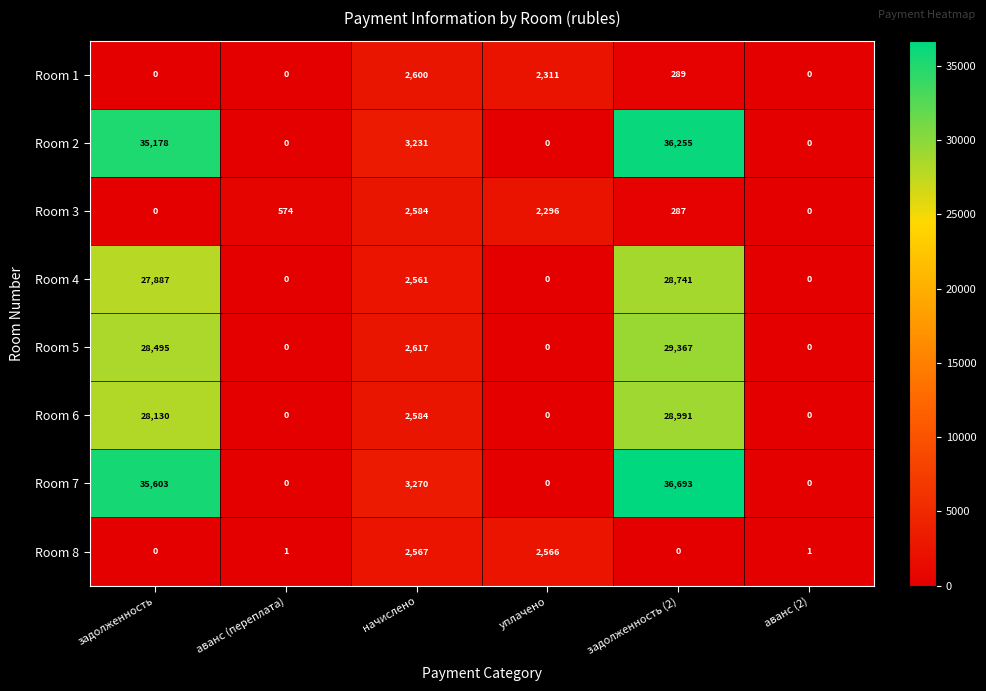

What is the difference between the highest and lowest values at аванс (переплата)?

574